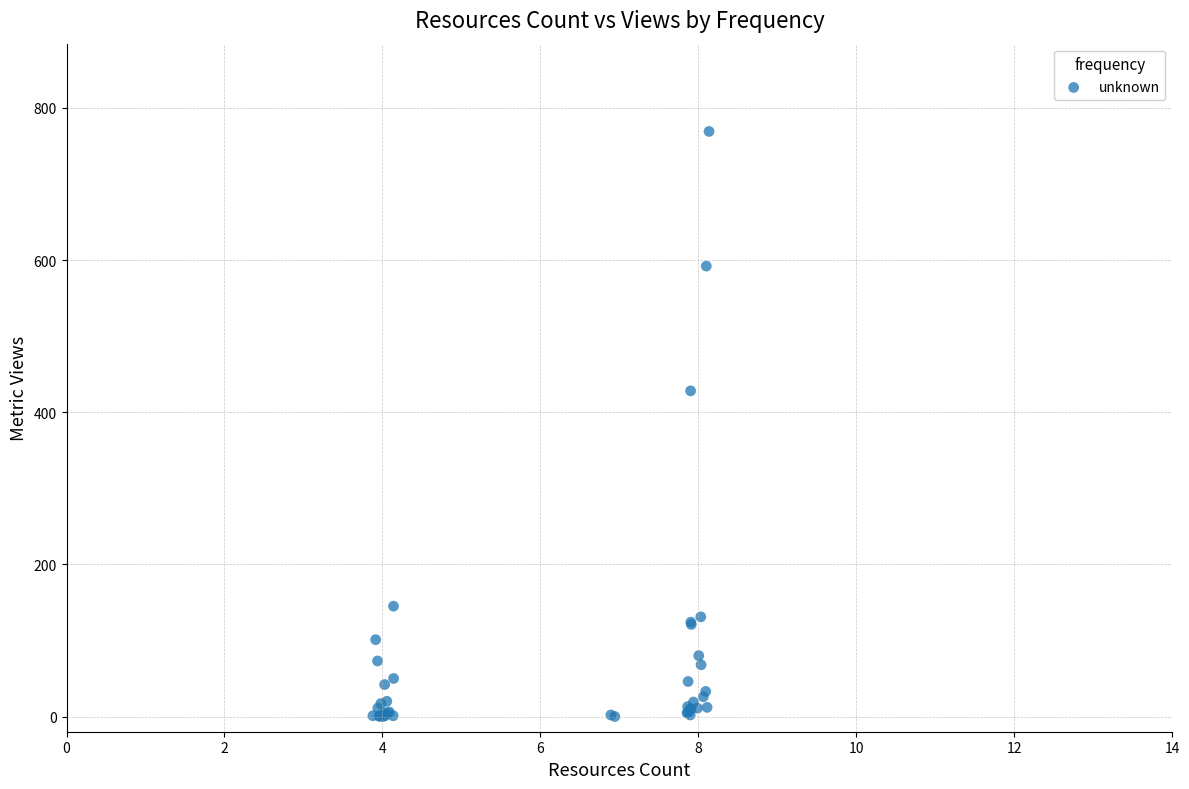

What Y value in the scatter plot is closest to 384?

428